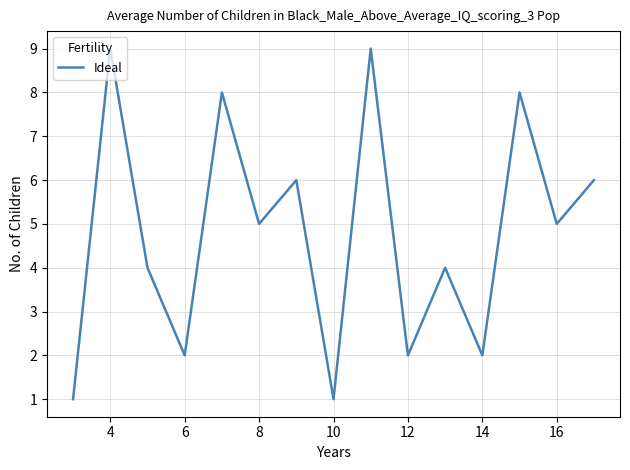

What is the average value?

5